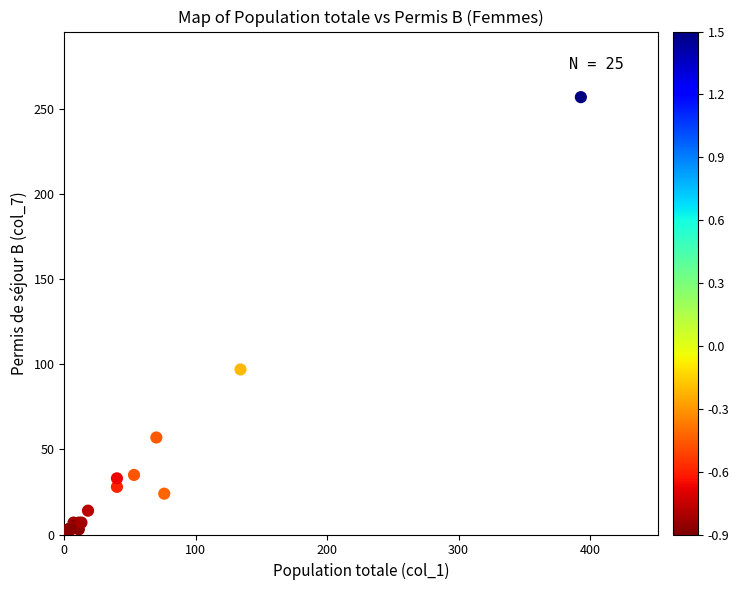

What Y value in the scatter plot is closest to 129?

97